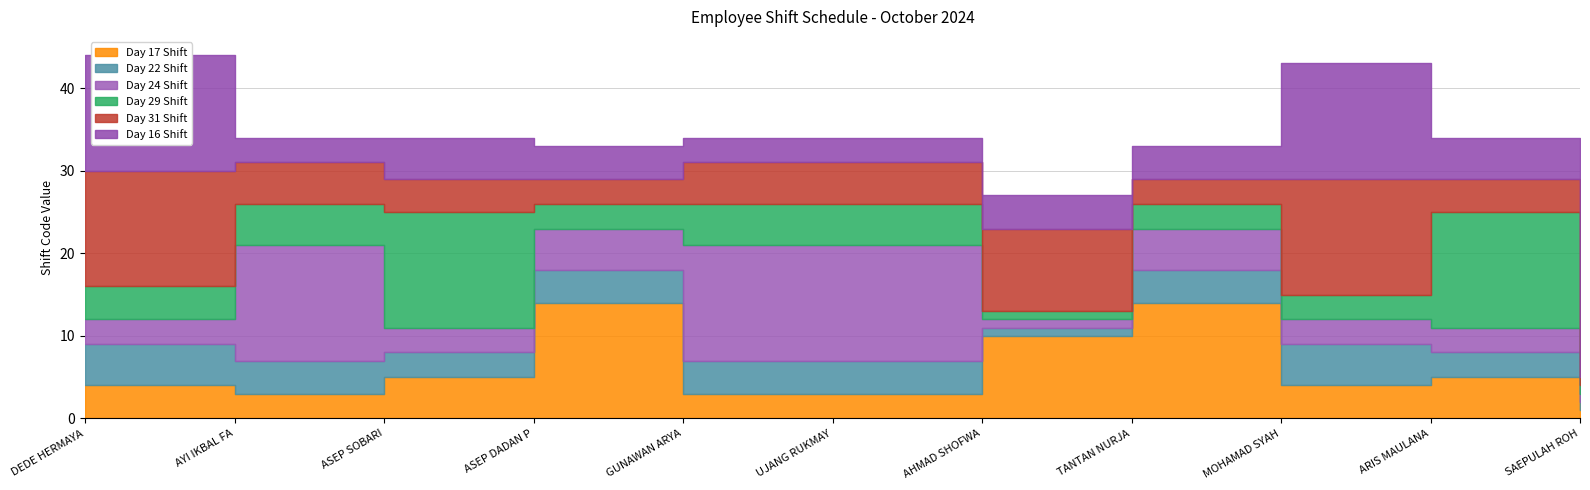

Where is Day 31 Shift nearest to the value 7?

AYI IKBAL FAUZI